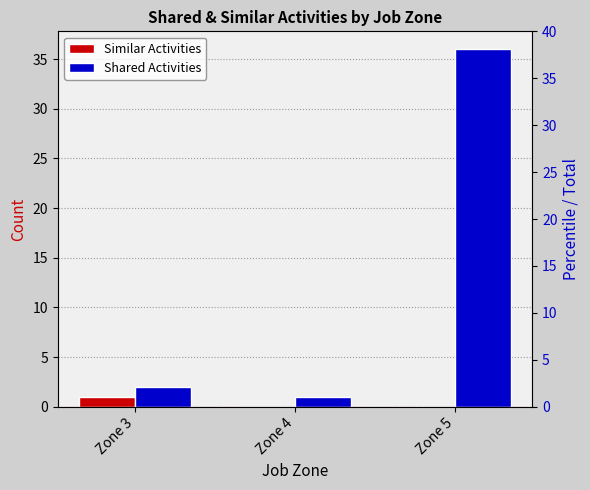

What is the sum of all Similar Activities values?

1